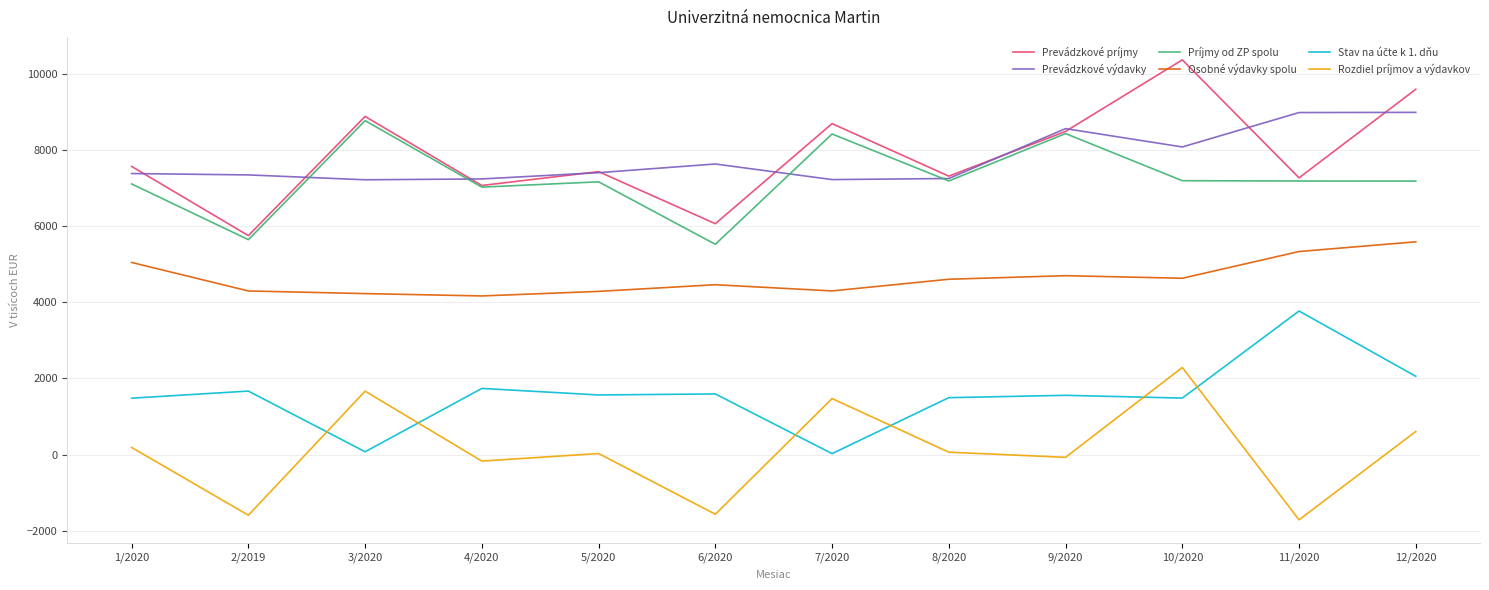

True or false: Osobné výdavky spolu has a value of 5595.0 at 12/2020.

True